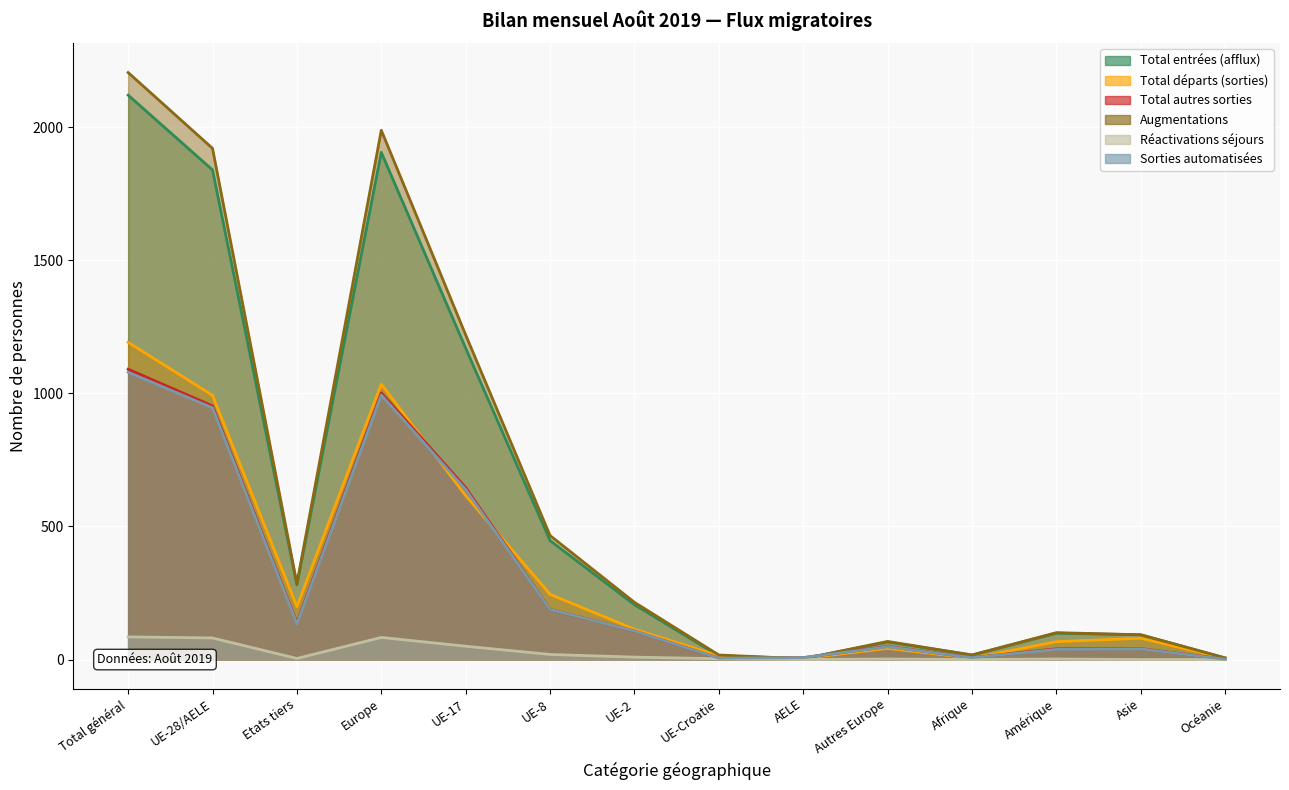

What is the spread (max minus min) of values at Asie?

93